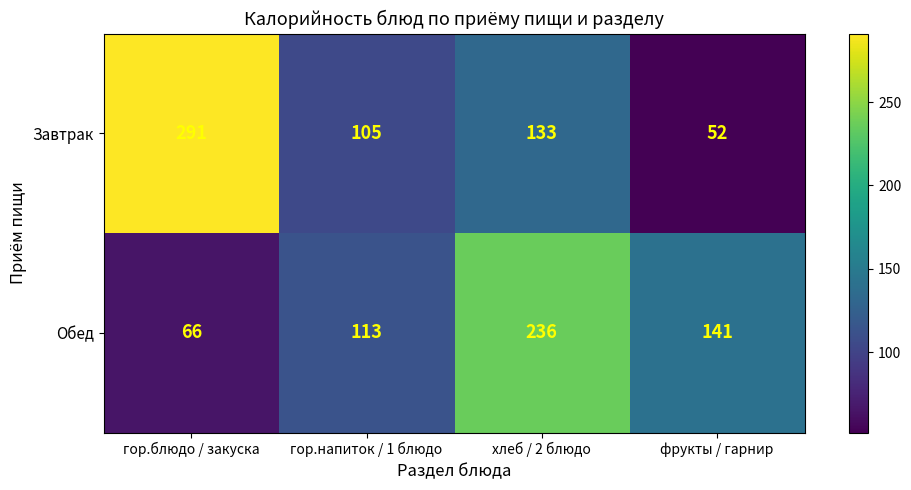

The value of Завтрак at хлеб / 2 блюдо is 228. True or false?

False